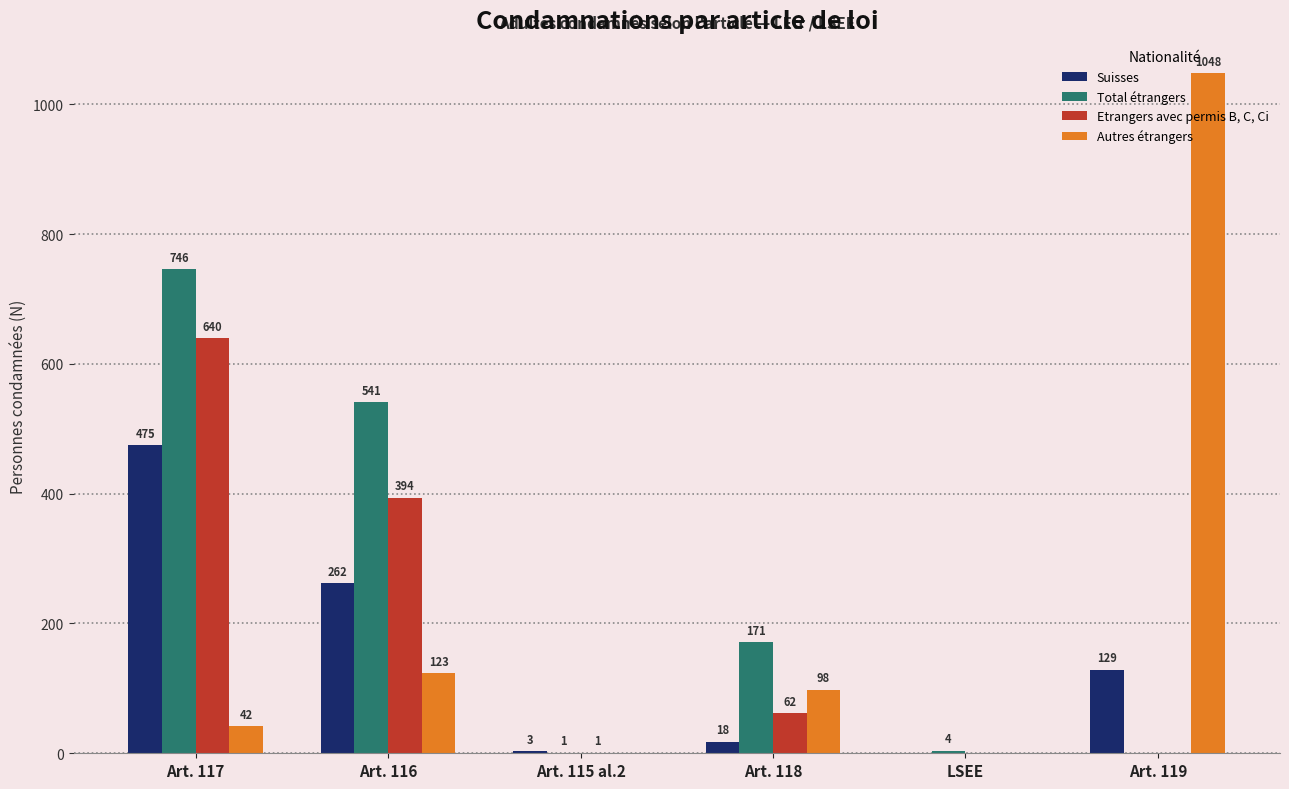

Reading right to left, transcribe all the data shown in this chart.

Suisses: Art. 119=129	LSEE=0	Art. 118=18	Art. 115 al.2=3	Art. 116=262	Art. 117=475
Total étrangers: Art. 119=0	LSEE=4	Art. 118=171	Art. 115 al.2=1	Art. 116=541	Art. 117=746
Etrangers avec permis B, C, Ci: Art. 119=0	LSEE=0	Art. 118=62	Art. 115 al.2=1	Art. 116=394	Art. 117=640
Autres étrangers: Art. 119=1048	LSEE=0	Art. 118=98	Art. 115 al.2=0	Art. 116=123	Art. 117=42